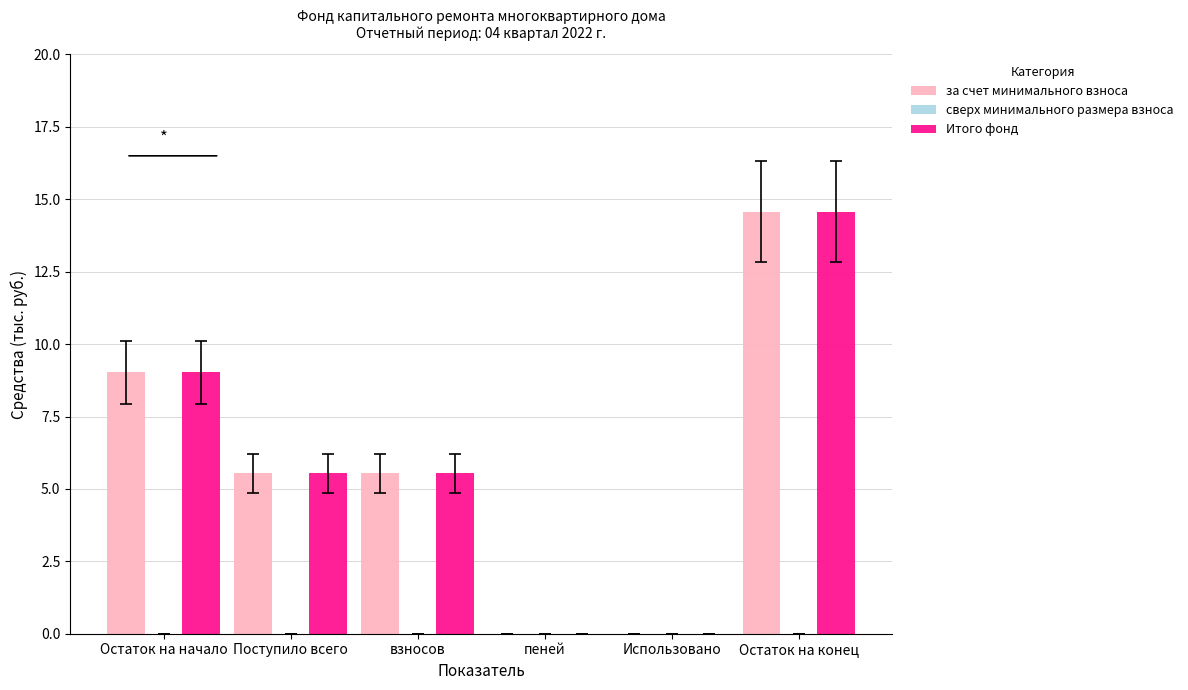

Is the value of Итого фонд at пеней greater than the value of за счет минимального взноса at Остаток на конец?

No